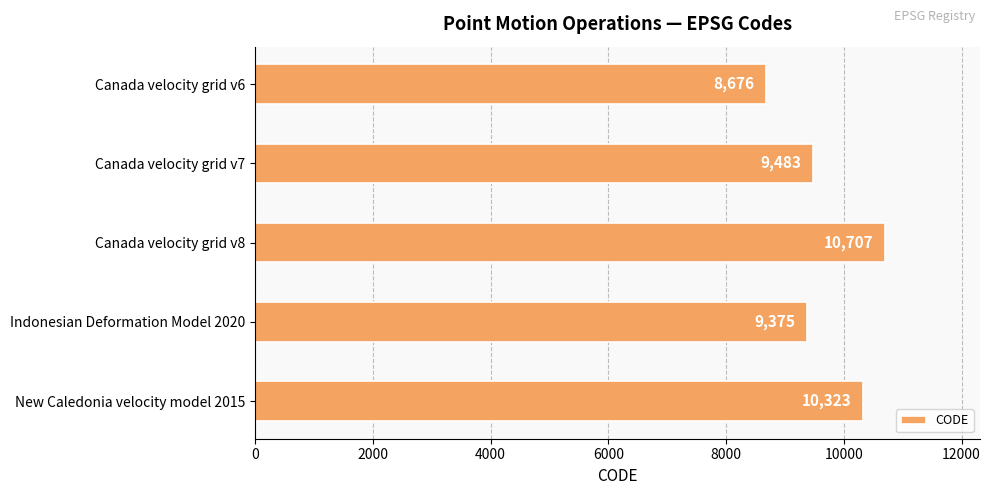

Does the chart contain stacked bars?

No